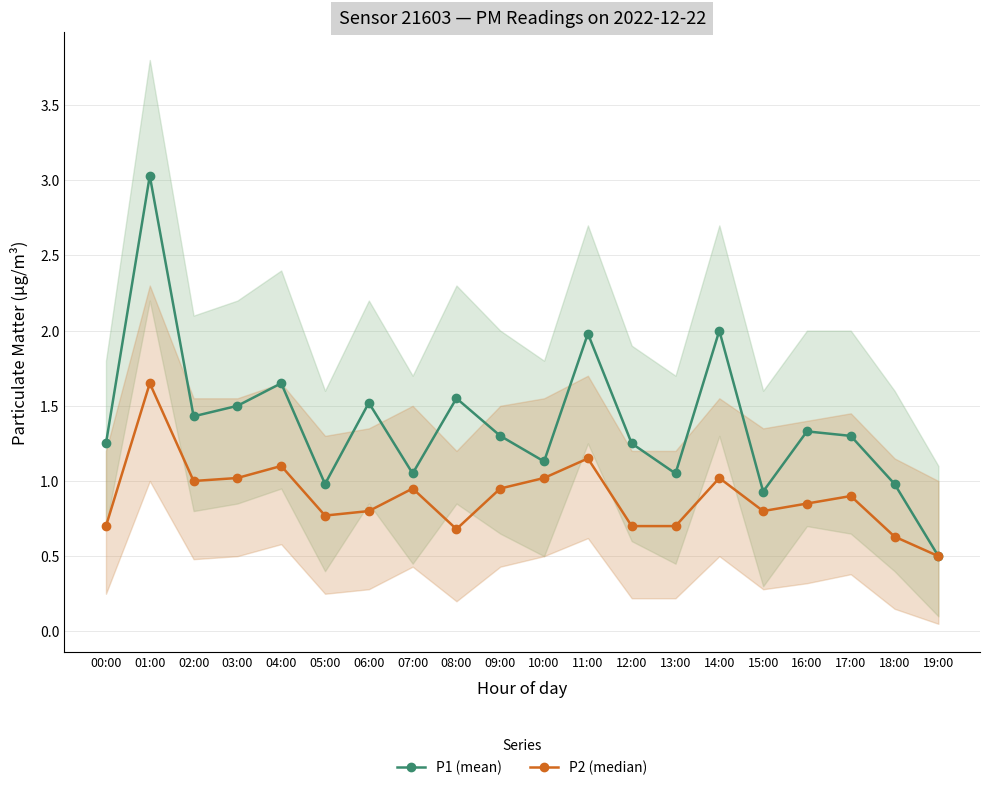

Which series has the largest total across all categories?

P1 (mean)